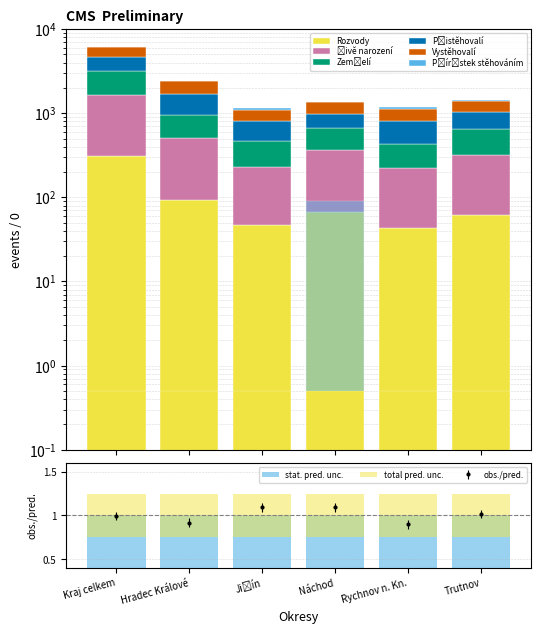

What is the label of the 6th bar from the right?

Kraj celkem